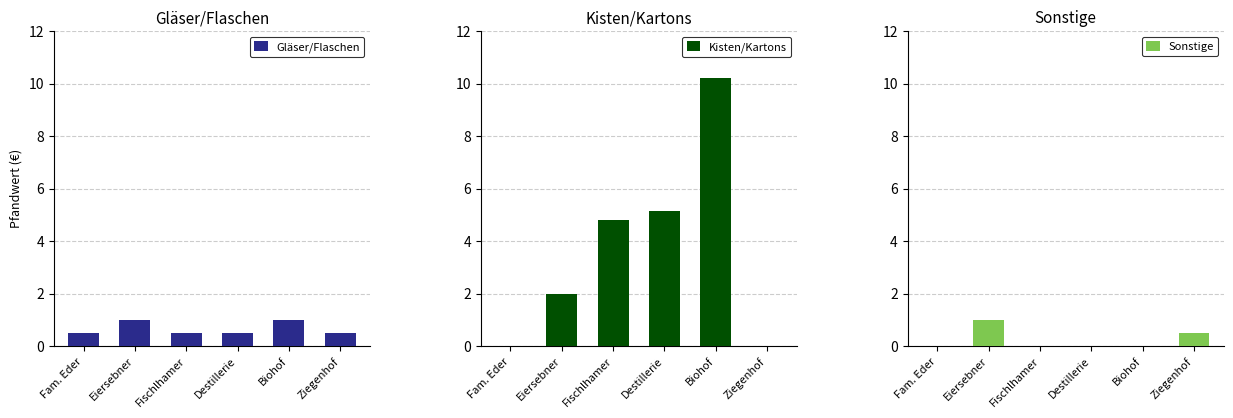

At how many categories does at least one series exceed 2?

3